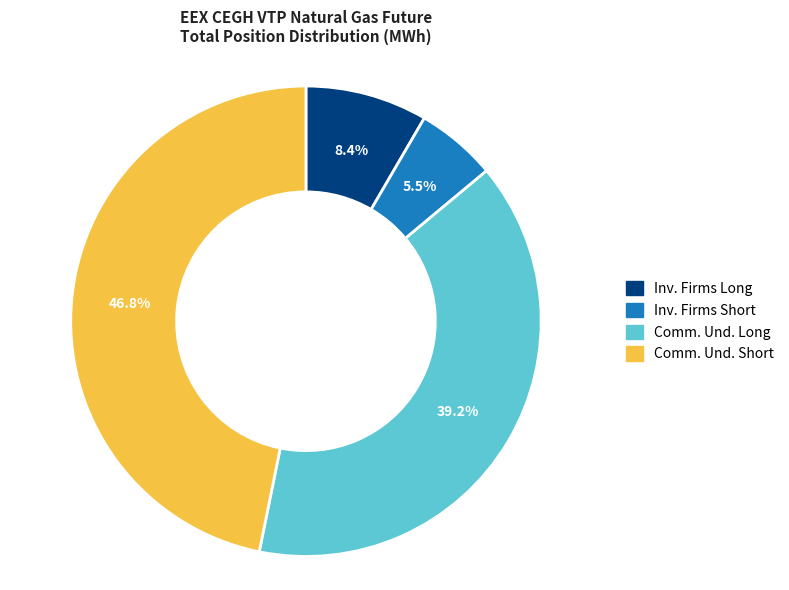

Which slice is the largest?

Comm. Und. Short